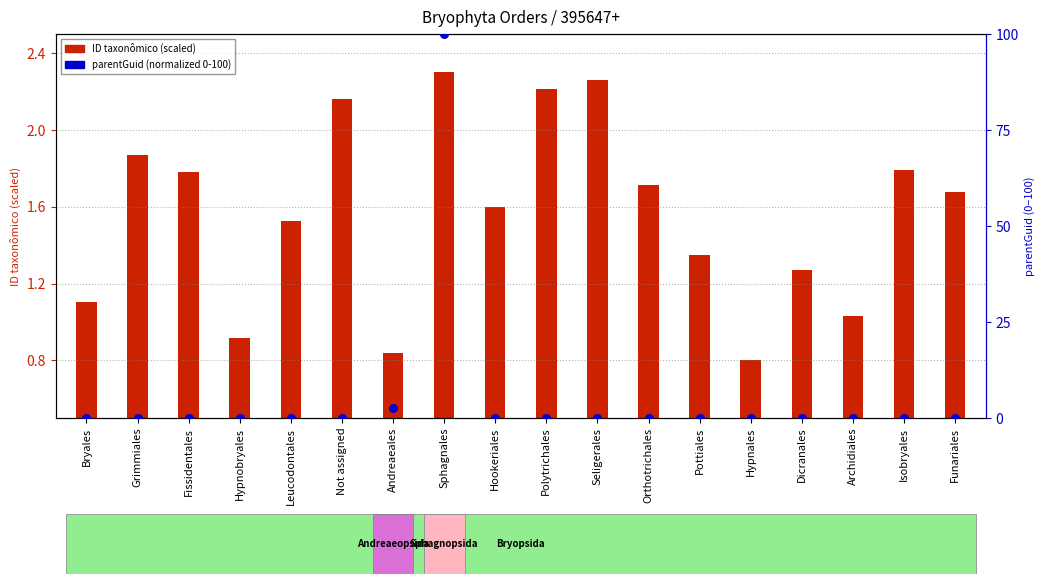

Which series has the largest total across all categories?

parentGuid (normalized)